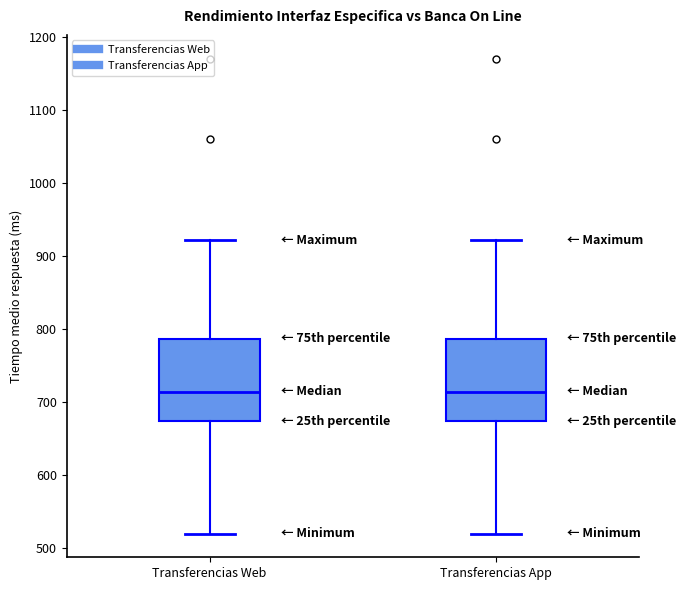

Where does the upper whisker of the box for Transferencias App end on the y-axis? The values are not printed on the chart, so give them approximately, as read against the axis.

920